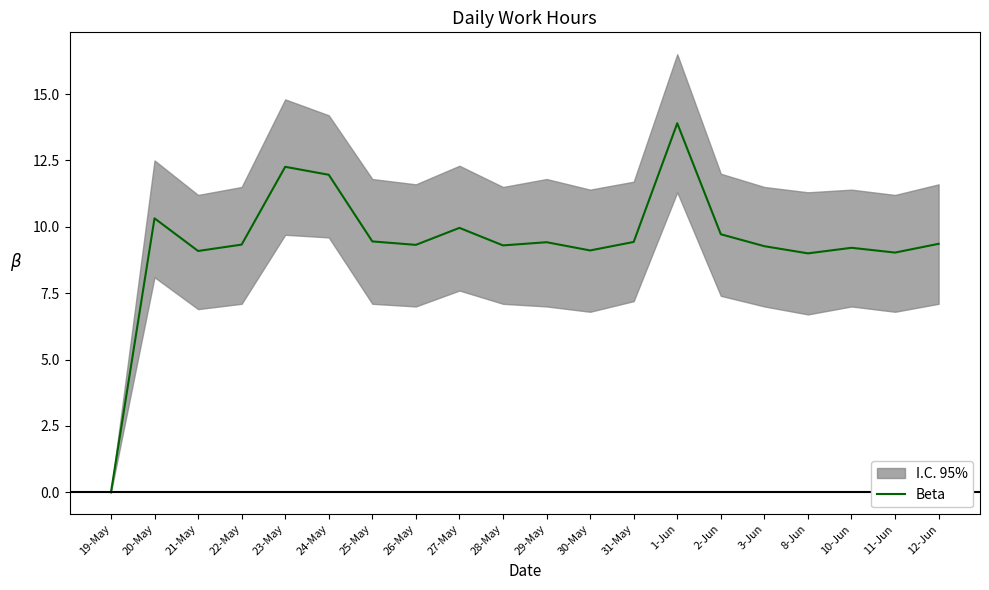

What is the label of the 10th point from the left?

28-May